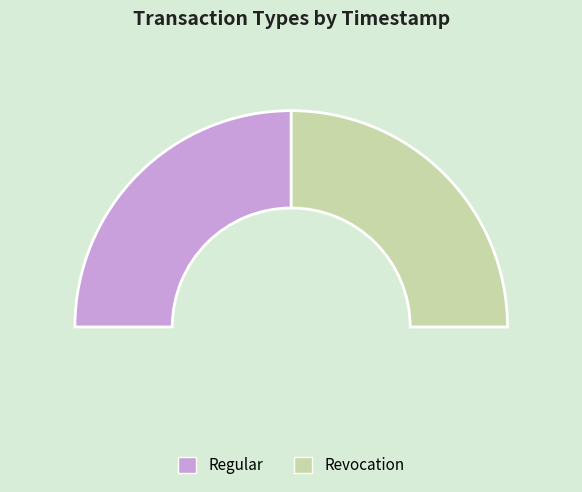

The Revocation slice represents 50% of the pie. True or false?

True